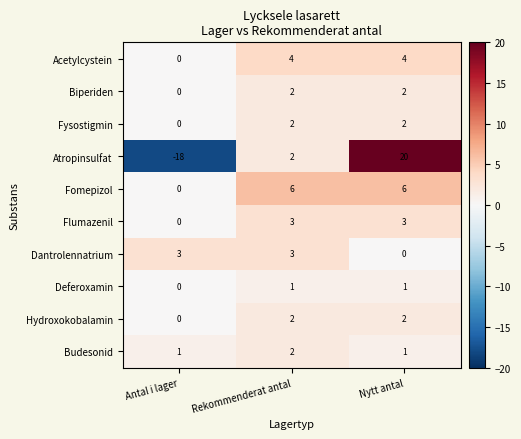

Reading right to left, transcribe all the data shown in this chart.

Acetylcystein: 4	4	0
Biperiden: 2	2	0
Fysostigmin: 2	2	0
Atropinsulfat: 20	2	-18
Fomepizol: 6	6	0
Flumazenil: 3	3	0
Dantrolennatrium: 0	3	3
Deferoxamin: 1	1	0
Hydroxokobalamin: 2	2	0
Budesonid: 1	2	1